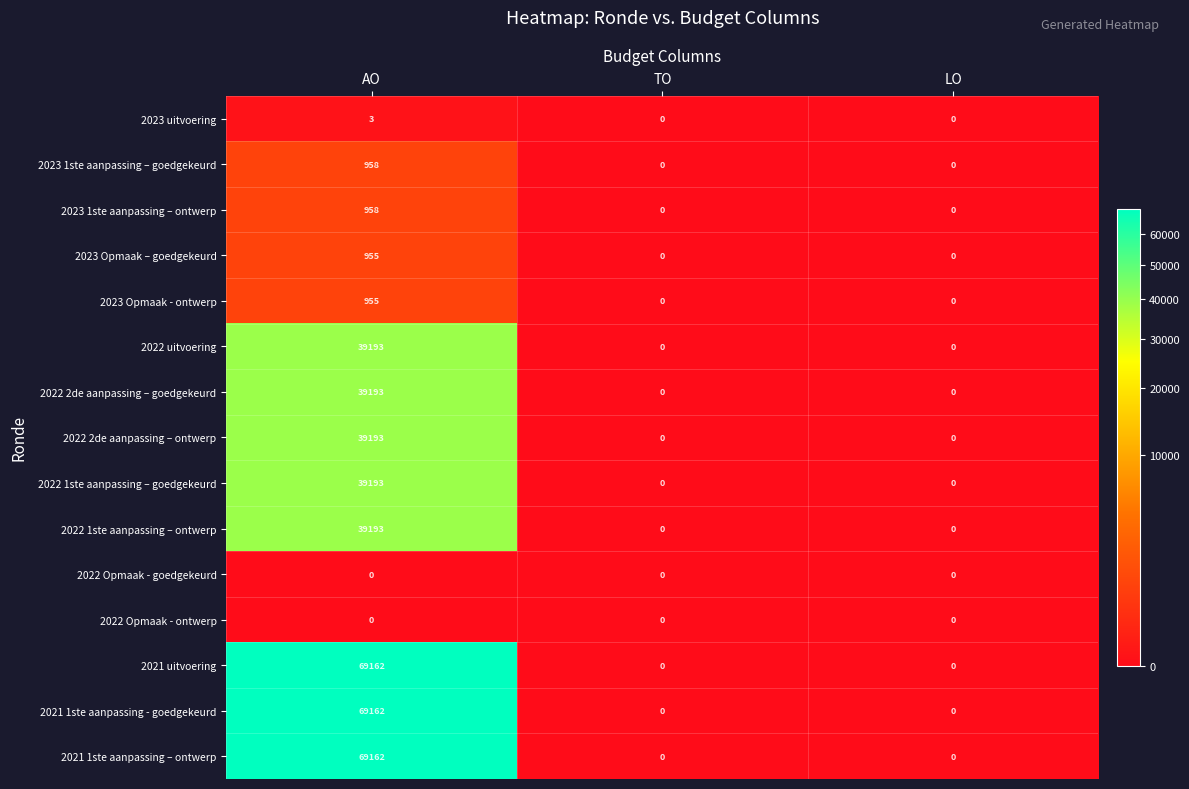

What is the sum of all 2023 Opmaak – goedgekeurd values?

955